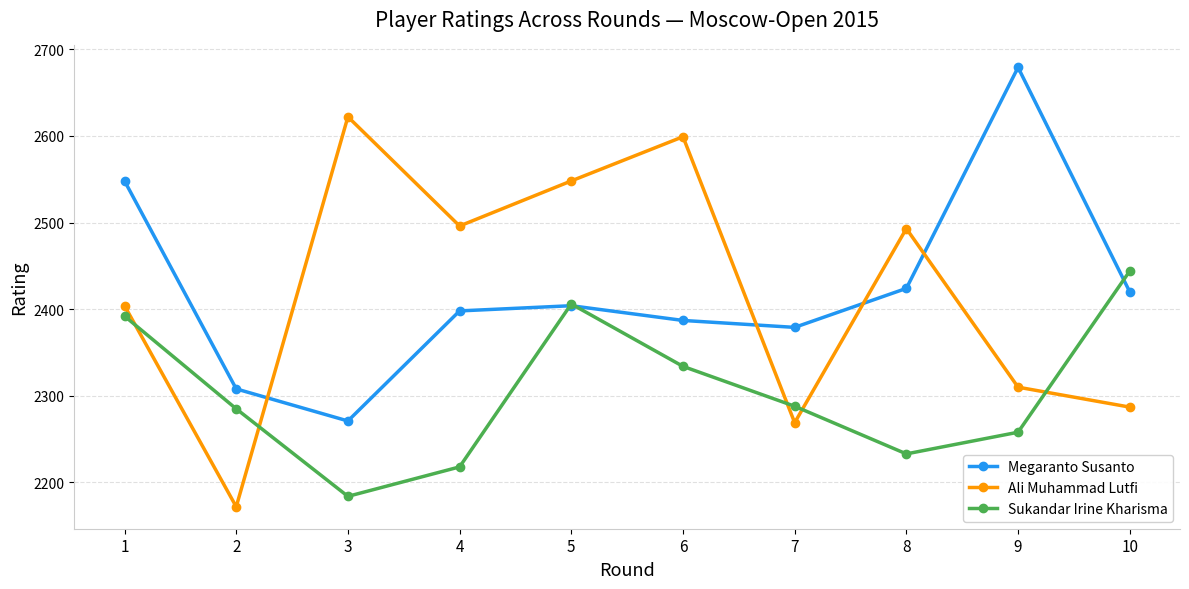

Where does the Ali Muhammad Lutfi series first go above 2493?

3